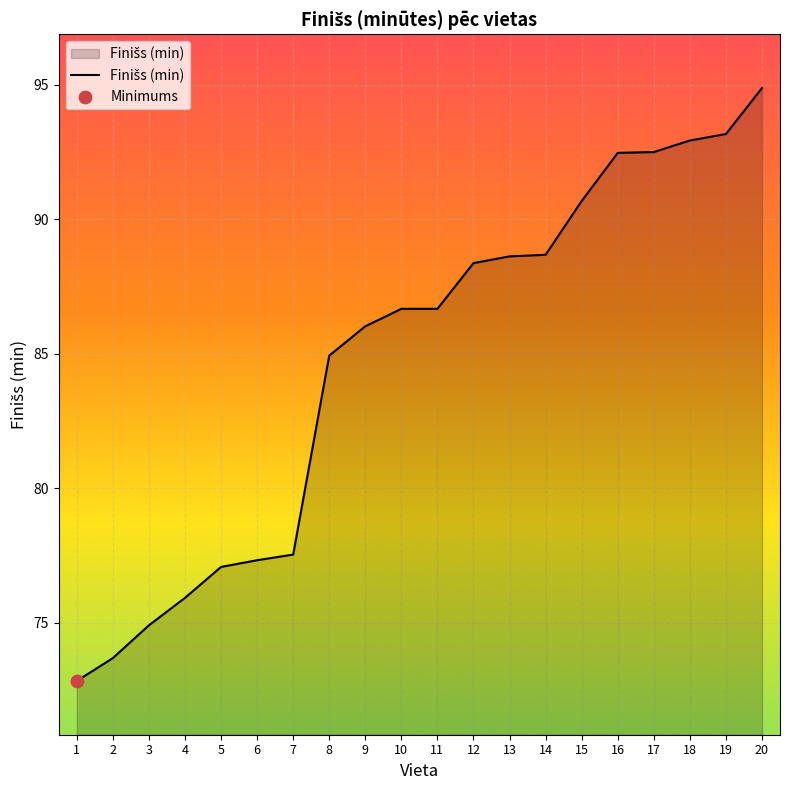

Between 16 and 19, which is larger?

19